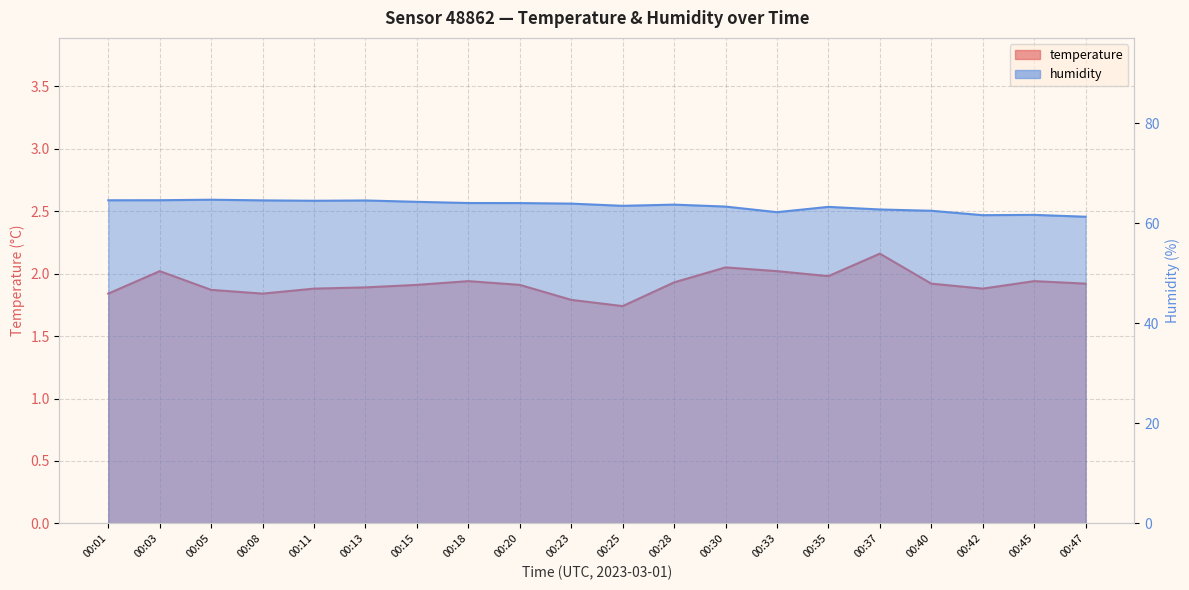

The temperature series shows 3.4 at 00:11. True or false?

False